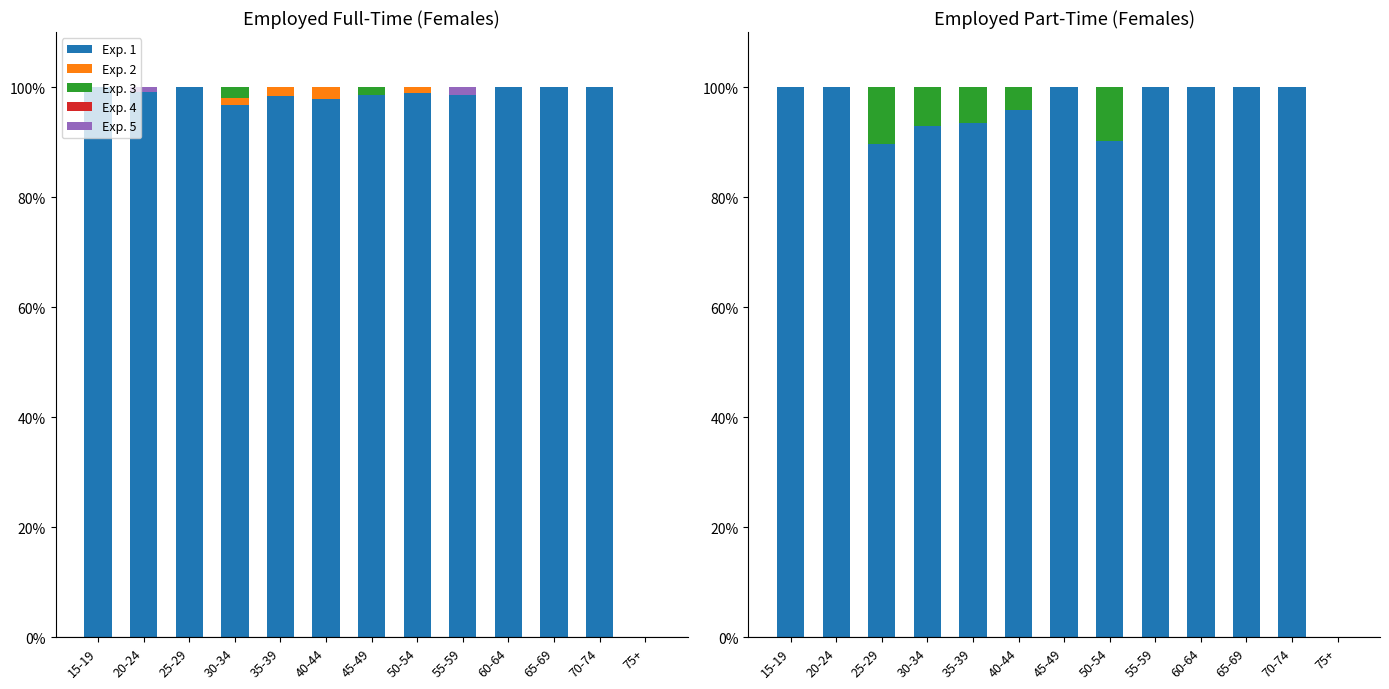

What position from the right is 15-19?

13